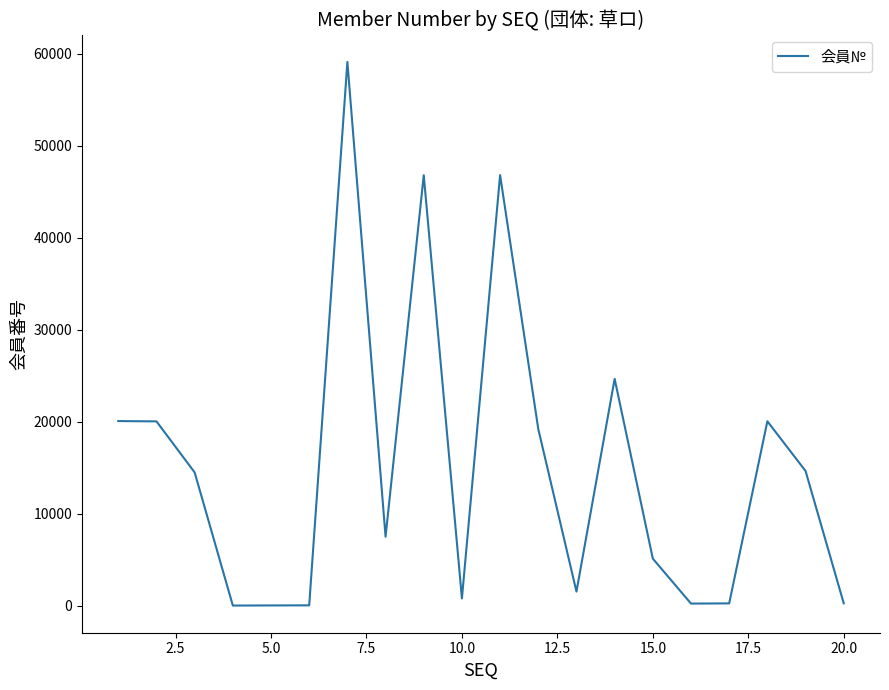

How many lines are shown in the chart?

1